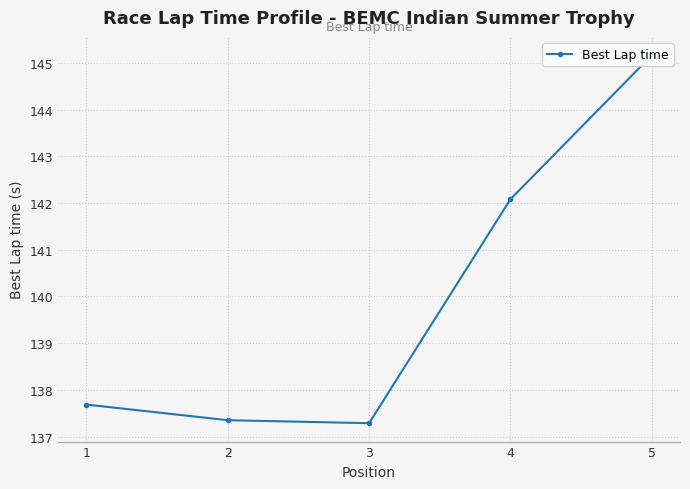

True or false: there are more than 0 points higher than both neighbors.

False